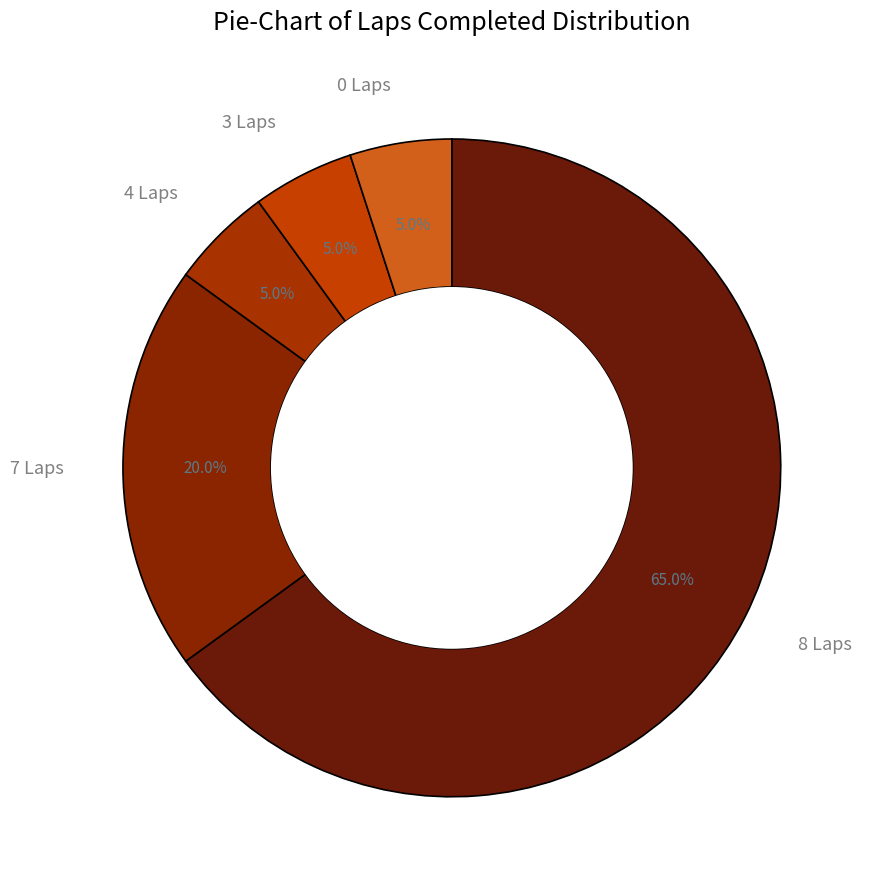

How much of the chart is everything except 0 Laps?

95.0%